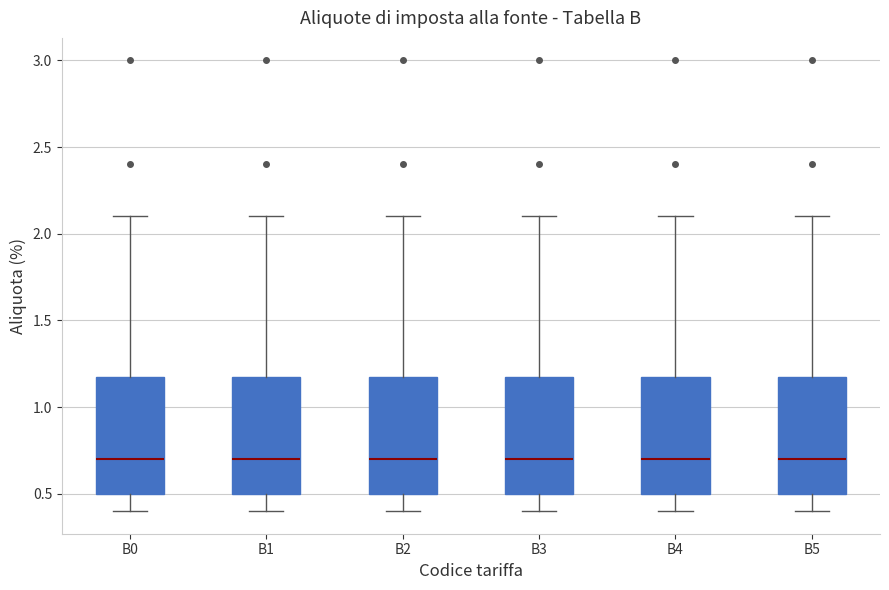

Where does the lower whisker of the box for B3 end on the y-axis? The values are not printed on the chart, so give them approximately, as read against the axis.

0.4